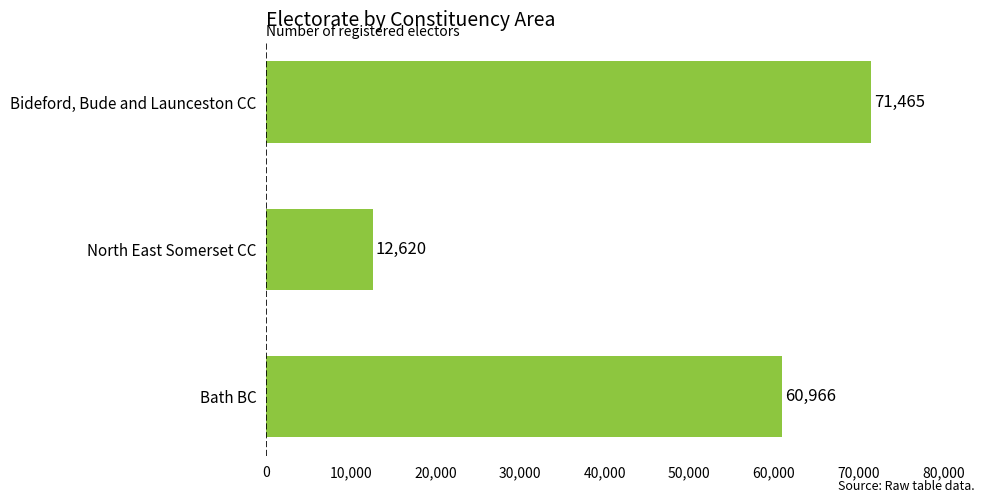

What is the change in value from Bath BC to North East Somerset CC?

-48346